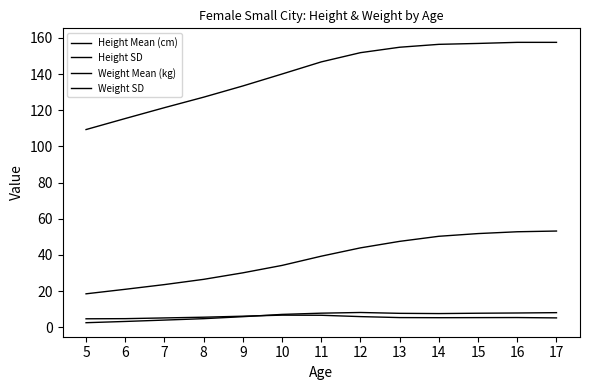

Is this an area chart (filled region under the line)?

No